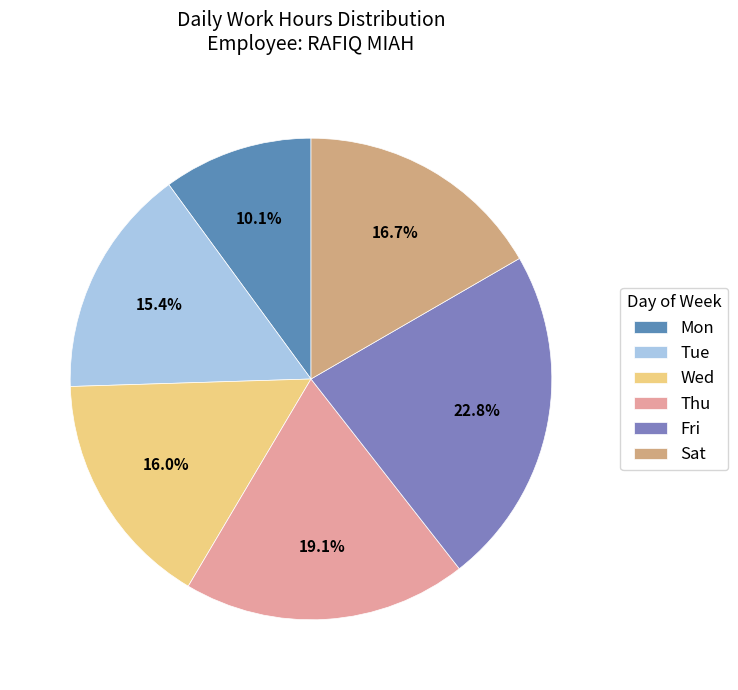

How many slices are in this pie chart?

6